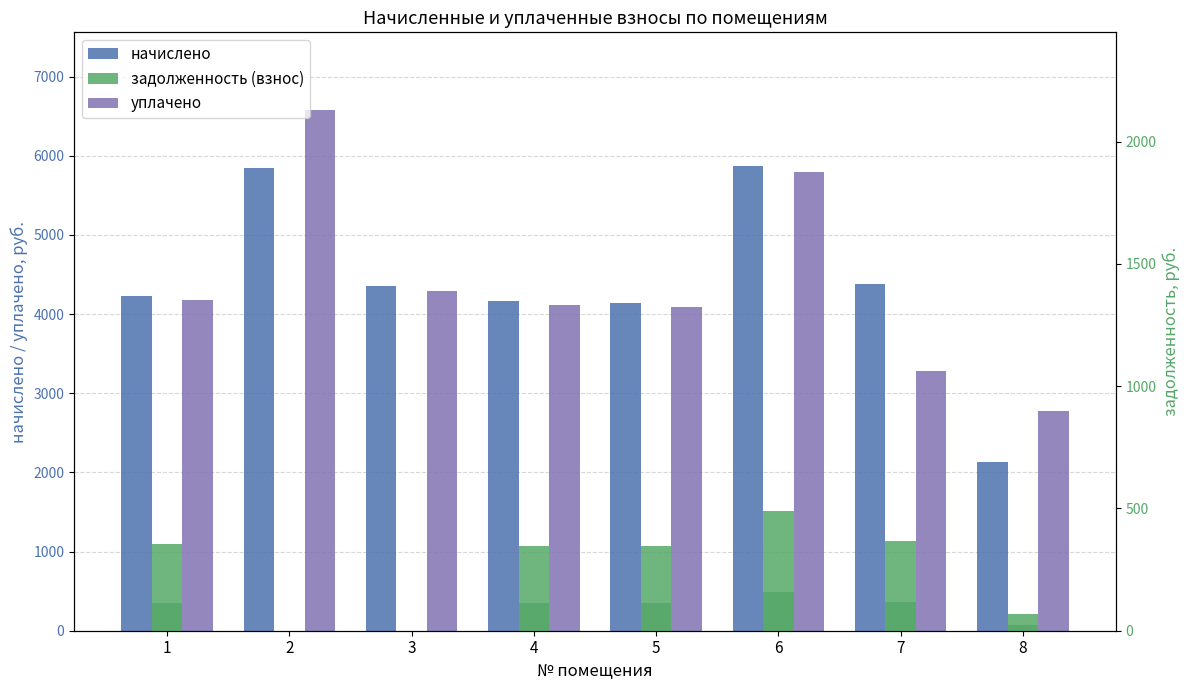

What is the lowest value of the начислено series?

2133.4